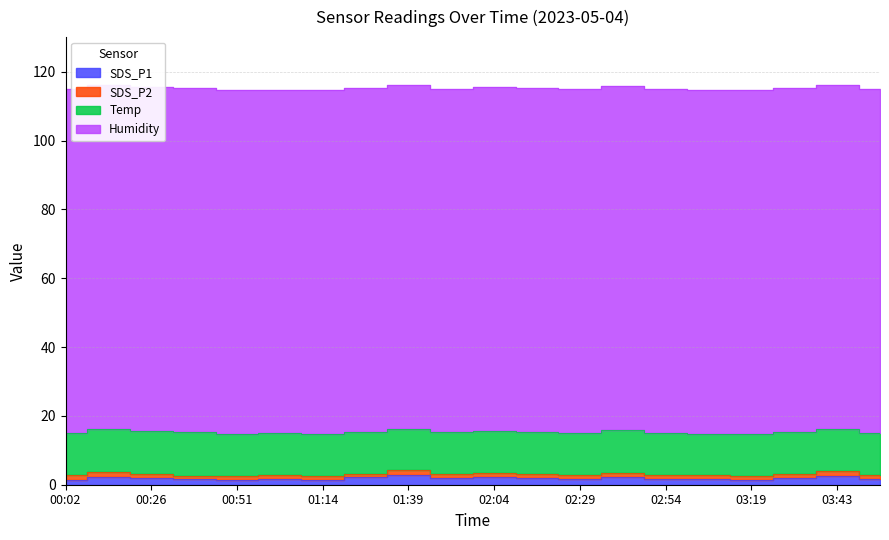

The value of SDS_P2 at 03:06 is 1.3. True or false?

True